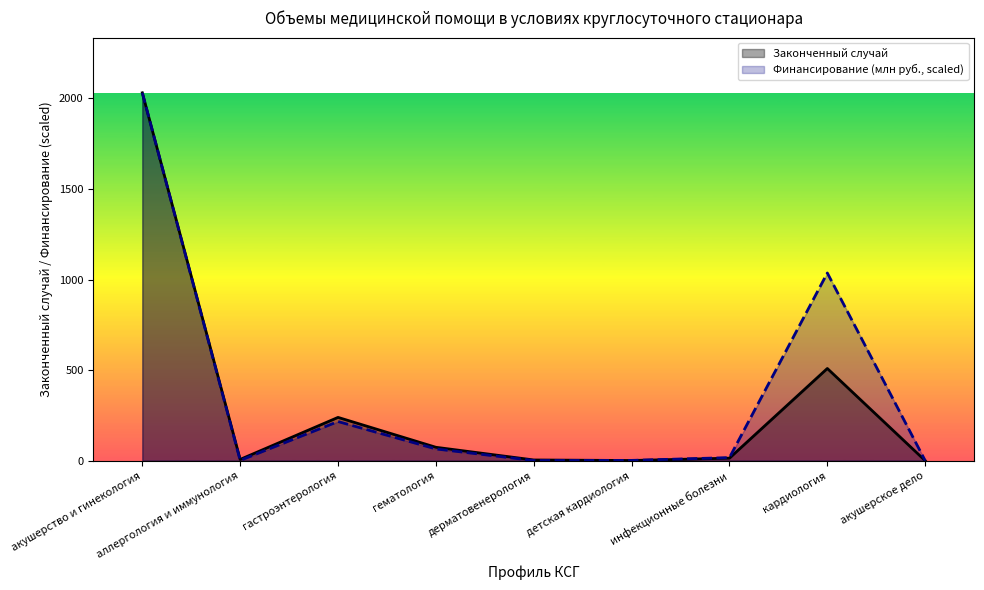

At which category does Финансирование (млн руб.) reach its first local peak?

гастроэнтерология